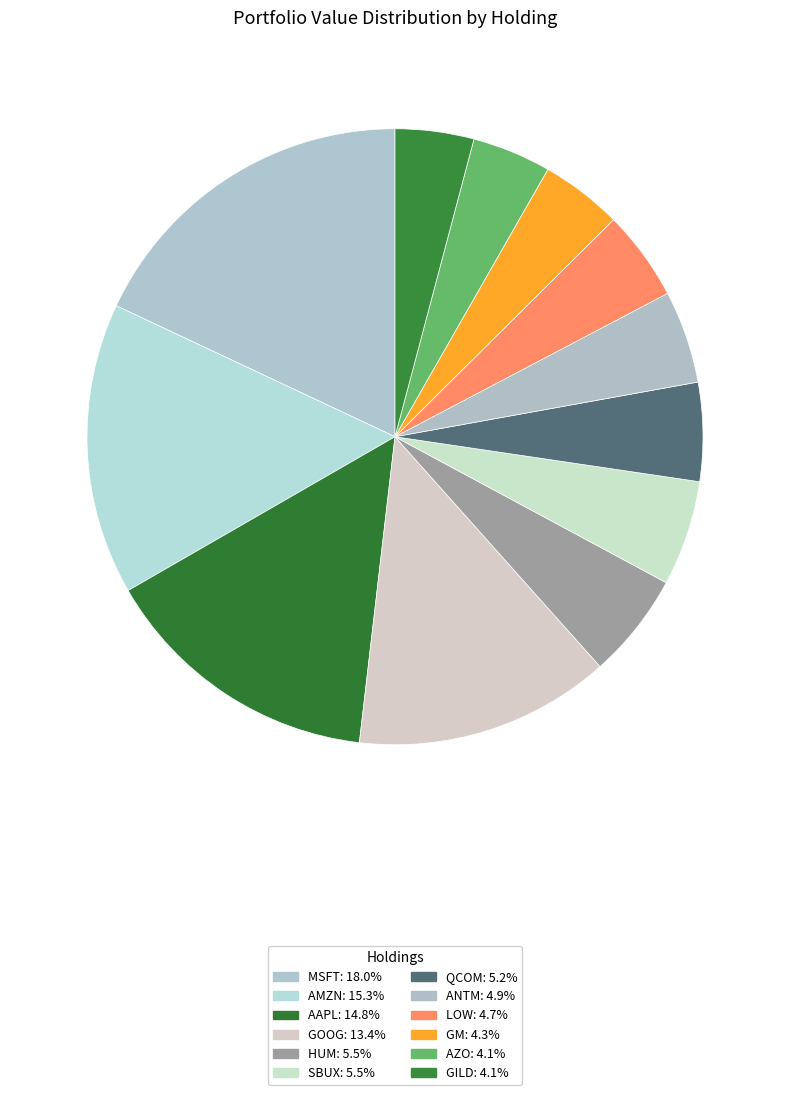

What percentage is the QCOM slice, to the nearest percent?

5%